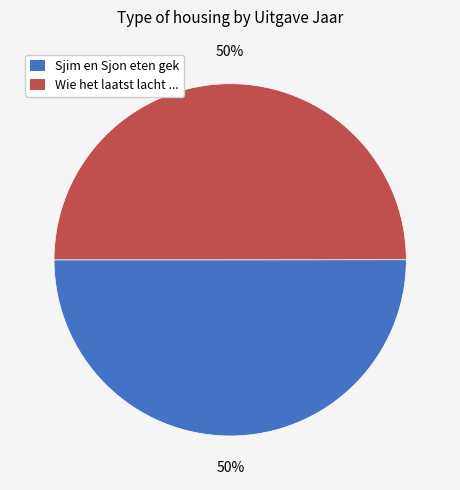

True or false: Wie het laatst lacht ... accounts for 45% of the total.

False